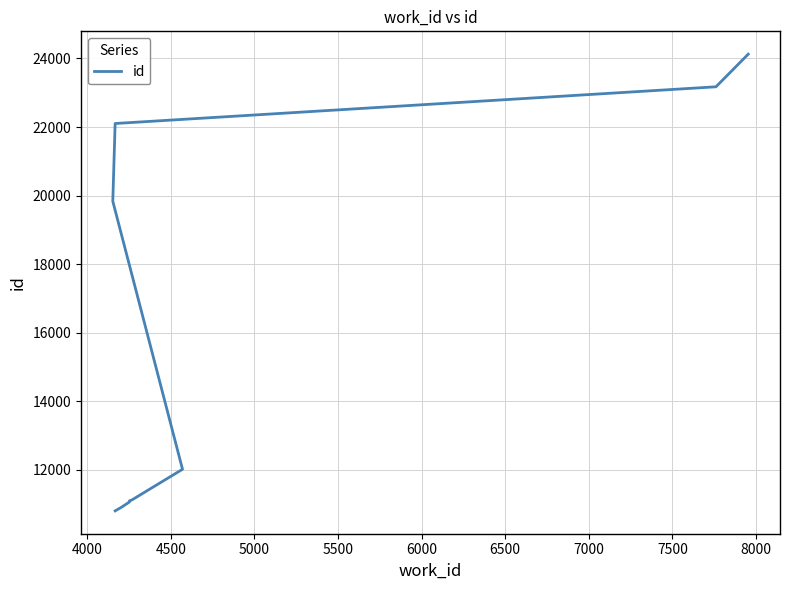

Reading left to right, what are all the values shown in this chart?

10800	10904	11061	11096	11113	12014	19834	22103	23174	24126